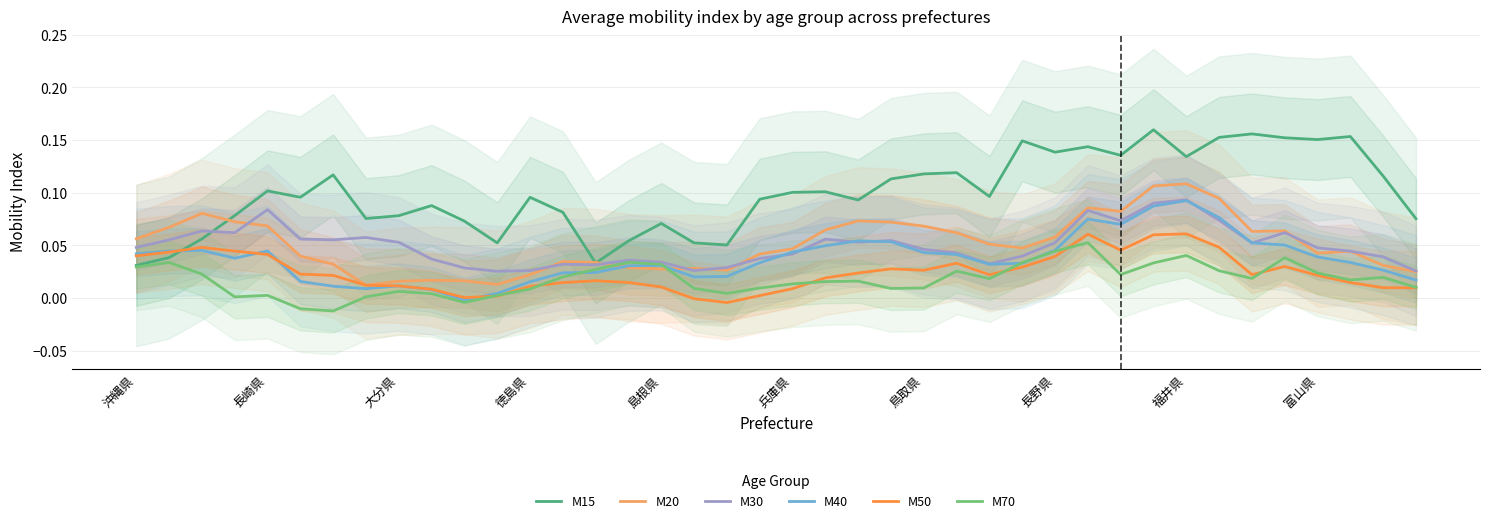

Reading left to right, what are all the values shown in this chart?

M15: 0.0	0.0	0.1	0.1	0.1	0.1	0.1	0.1	0.1	0.1	0.1	0.1	0.1	0.1	0.0	0.1	0.1	0.1	0.1	0.1	0.1	0.1	0.1	0.1	0.1	0.1	0.1	0.1	0.1	0.1	0.1	0.2	0.1	0.2	0.2	0.2	0.2	0.2	0.1	0.1
M20: 0.1	0.1	0.1	0.1	0.1	0.0	0.0	0.0	0.0	0.0	0.0	0.0	0.0	0.0	0.0	0.0	0.0	0.0	0.0	0.0	0.0	0.1	0.1	0.1	0.1	0.1	0.1	0.0	0.1	0.1	0.1	0.1	0.1	0.1	0.1	0.1	0.0	0.0	0.0	0.0
M30: 0.0	0.1	0.1	0.1	0.1	0.1	0.1	0.1	0.1	0.0	0.0	0.0	0.0	0.0	0.0	0.0	0.0	0.0	0.0	0.0	0.0	0.1	0.1	0.1	0.0	0.0	0.0	0.0	0.1	0.1	0.1	0.1	0.1	0.1	0.1	0.1	0.0	0.0	0.0	0.0
M40: 0.0	0.0	0.0	0.0	0.0	0.0	0.0	0.0	0.0	0.0	-0.0	0.0	0.0	0.0	0.0	0.0	0.0	0.0	0.0	0.0	0.0	0.0	0.1	0.1	0.0	0.0	0.0	0.0	0.0	0.1	0.1	0.1	0.1	0.1	0.1	0.1	0.0	0.0	0.0	0.0
M50: 0.0	0.0	0.0	0.0	0.0	0.0	0.0	0.0	0.0	0.0	0.0	0.0	0.0	0.0	0.0	0.0	0.0	-0.0	-0.0	0.0	0.0	0.0	0.0	0.0	0.0	0.0	0.0	0.0	0.0	0.1	0.0	0.1	0.1	0.0	0.0	0.0	0.0	0.0	0.0	0.0
M70: 0.0	0.0	0.0	0.0	0.0	-0.0	-0.0	0.0	0.0	0.0	-0.0	0.0	0.0	0.0	0.0	0.0	0.0	0.0	0.0	0.0	0.0	0.0	0.0	0.0	0.0	0.0	0.0	0.0	0.0	0.1	0.0	0.0	0.0	0.0	0.0	0.0	0.0	0.0	0.0	0.0